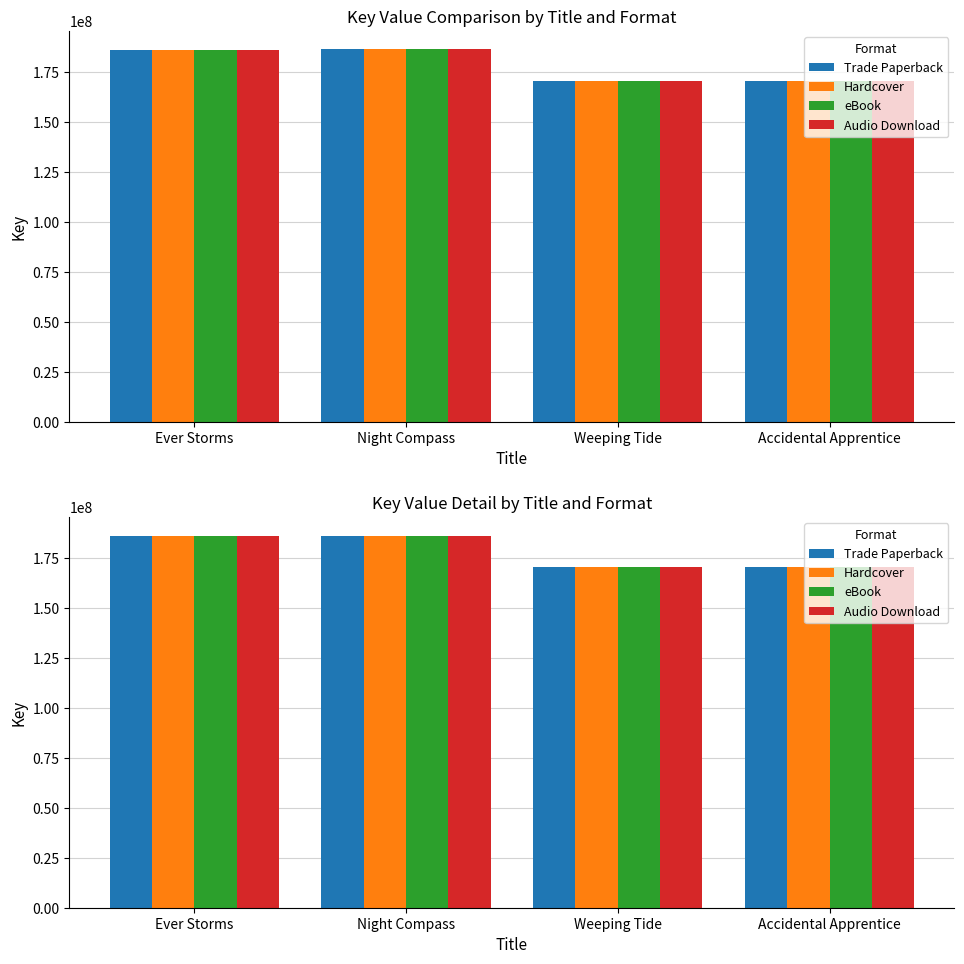

Count the number of categories in the chart.

4